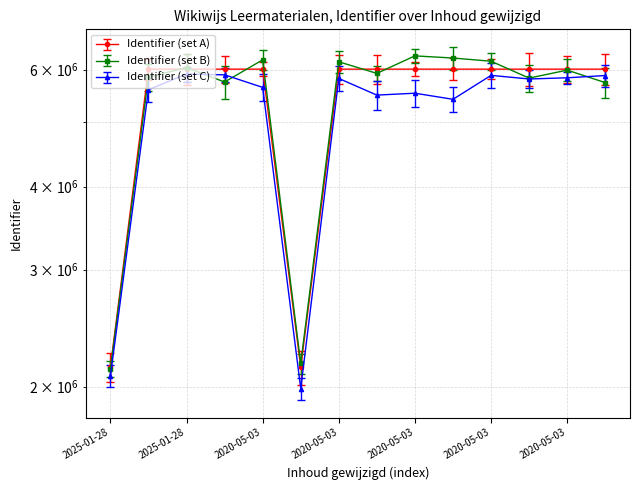

What is the difference between the maximum and second lowest values in the Identifier_upper series?

4087649.2